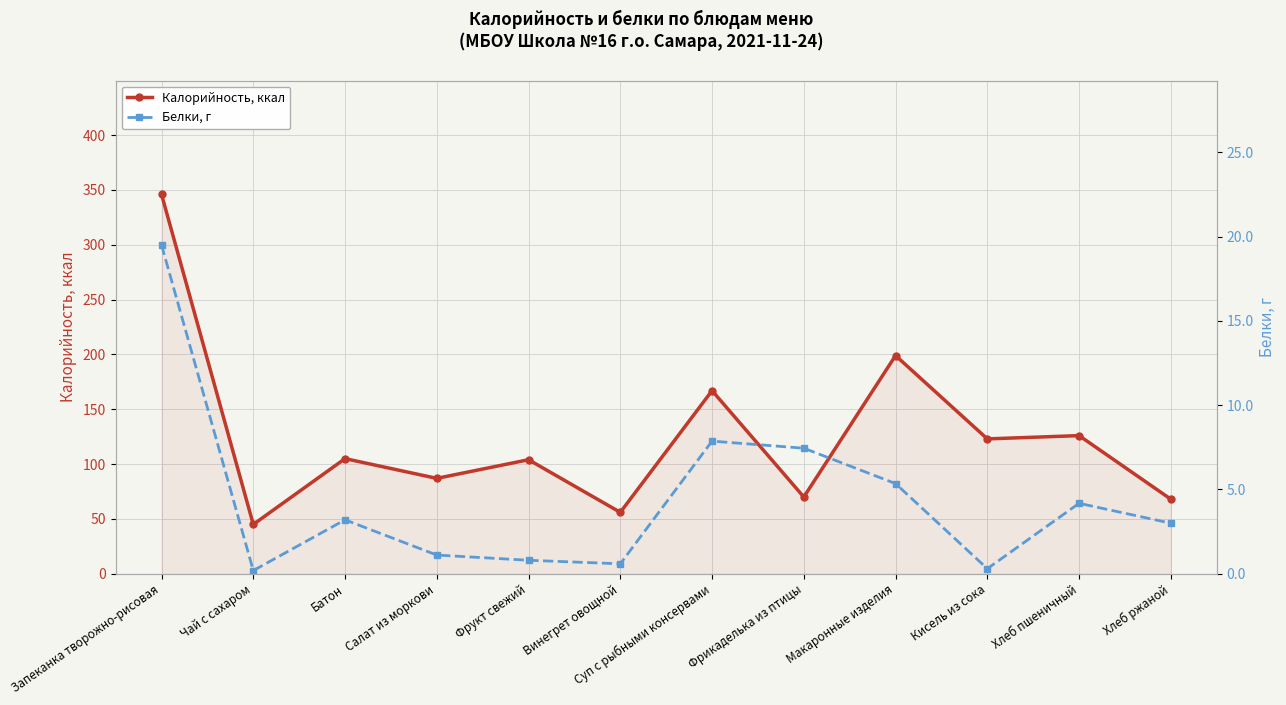

Where is the first local minimum for Калорийность, ккал?

Чай с сахаром